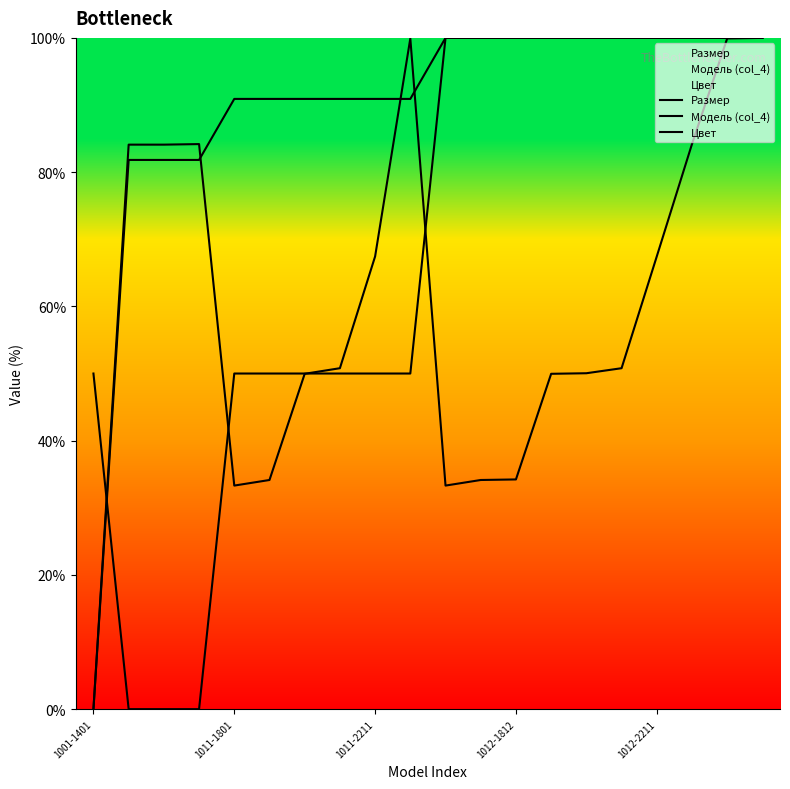

Reading right to left, extract all data points from this chart.

Размер: 100.0	99.9	84.2	67.4	50.8	50.0	50.0	34.2	34.1	33.3	99.9	67.4	50.8	50.0	34.1	33.3	84.2	84.1	84.1	0.0
Модель (col_4): 100.0	100.0	100.0	100.0	100.0	100.0	100.0	100.0	100.0	100.0	90.9	90.9	90.9	90.9	90.9	90.9	81.8	81.8	81.8	0.0
Цвет: 100.0	100.0	100.0	100.0	100.0	100.0	100.0	100.0	100.0	100.0	50.0	50.0	50.0	50.0	50.0	50.0	0.0	0.0	0.0	50.0